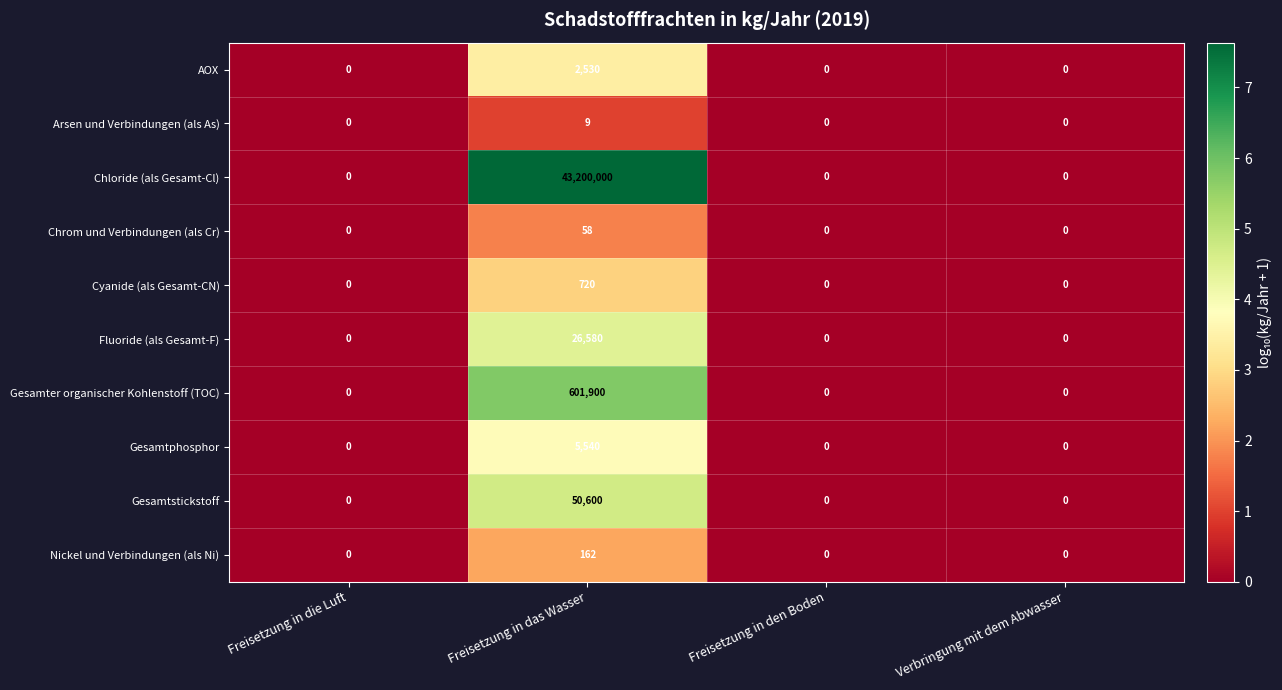

What is the spread (max minus min) of values at Freisetzung in das Wasser?

43199991